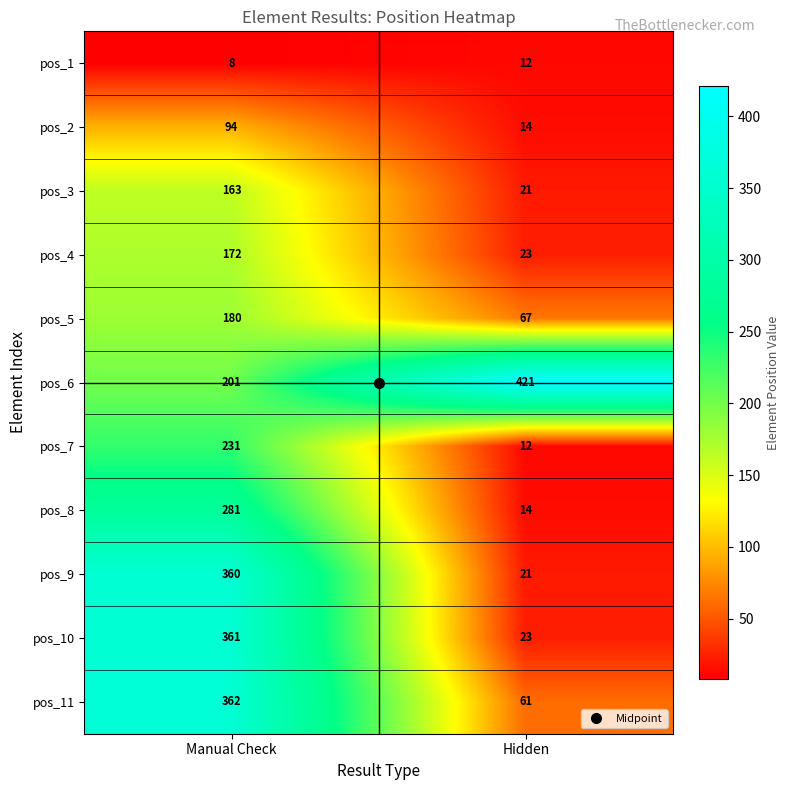

At which category is the sum across all series the highest?

Manual Check